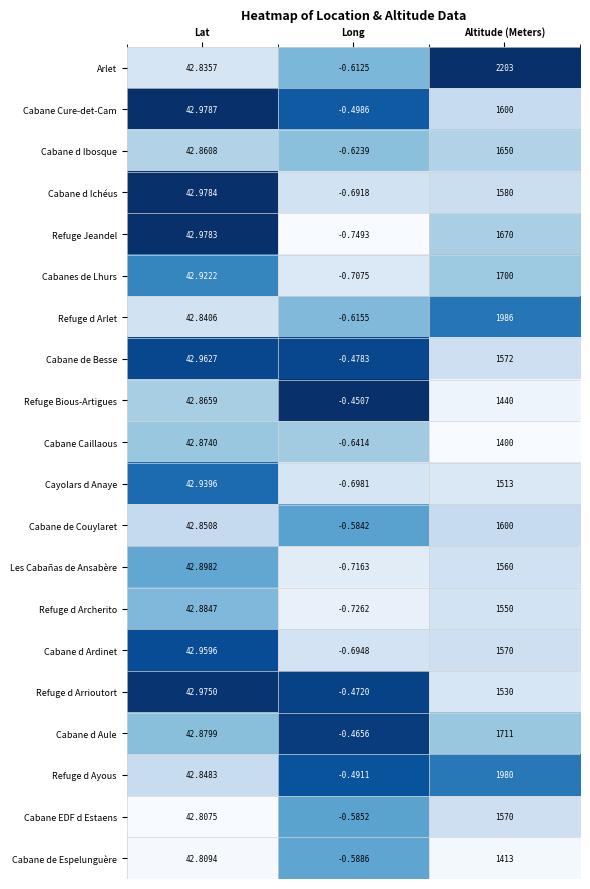

At which label does Cabane Cure-det-Cam first exceed 42?

Lat